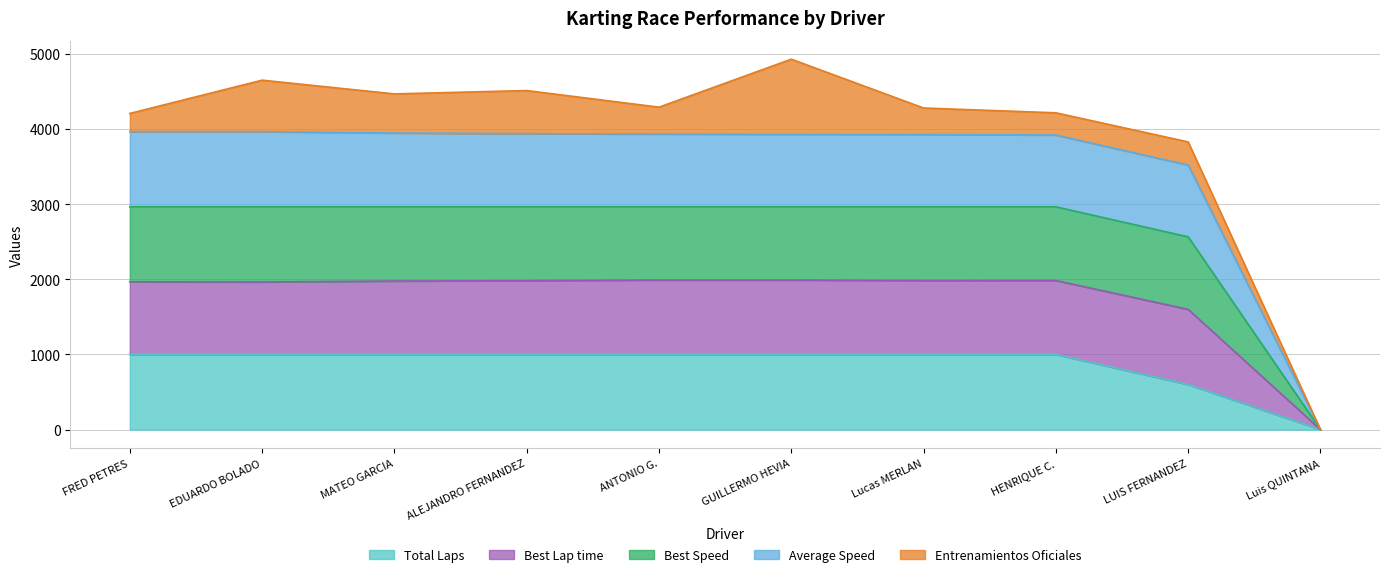

What is the highest value of the Total Laps series?

1000.0